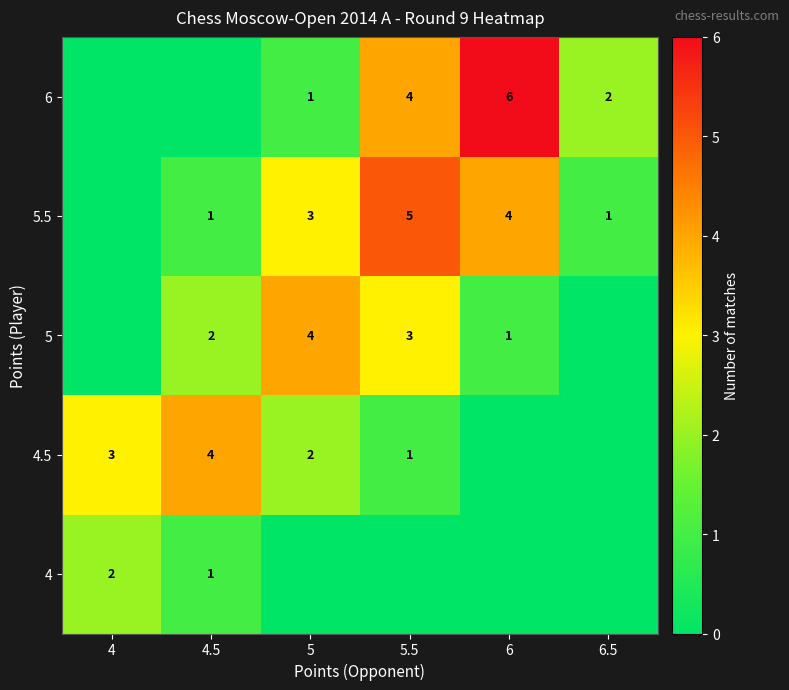

True or false: 4 has a value of 0 at 4.5.

False